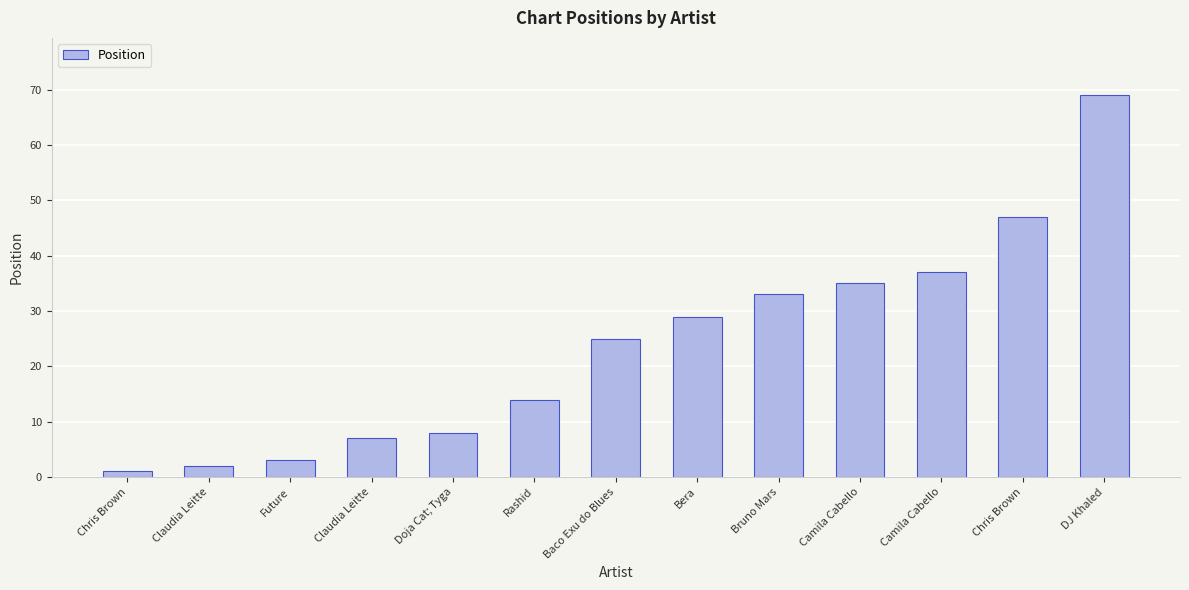

What is the change in value from Claudia Leitte to Camila Cabello?

+28